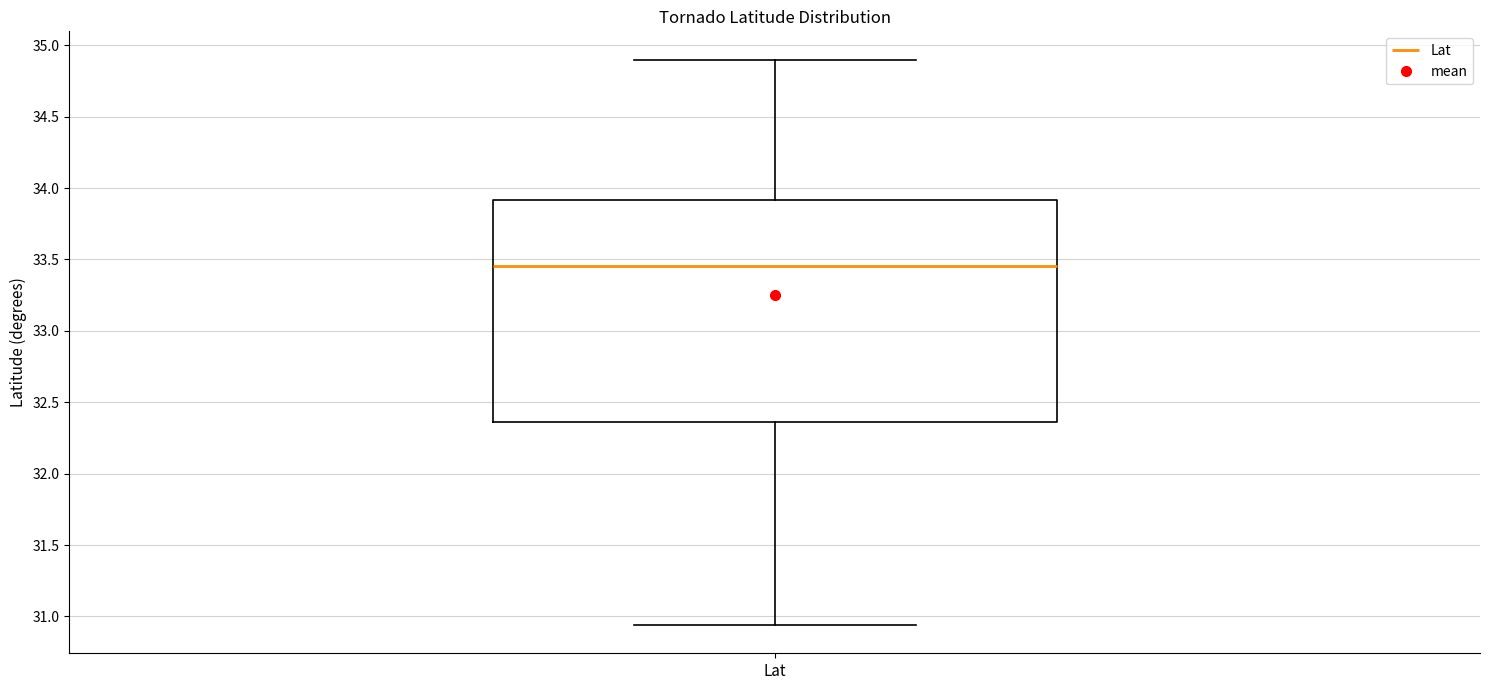

Where does the lower whisker of the box for Lat end on the y-axis? The values are not printed on the chart, so give them approximately, as read against the axis.

30.95